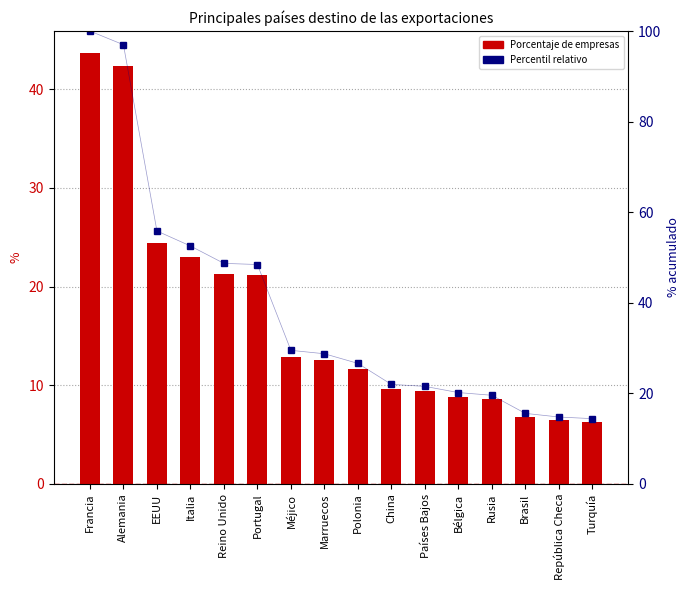

What is the total value across all series at Francia?

143.7